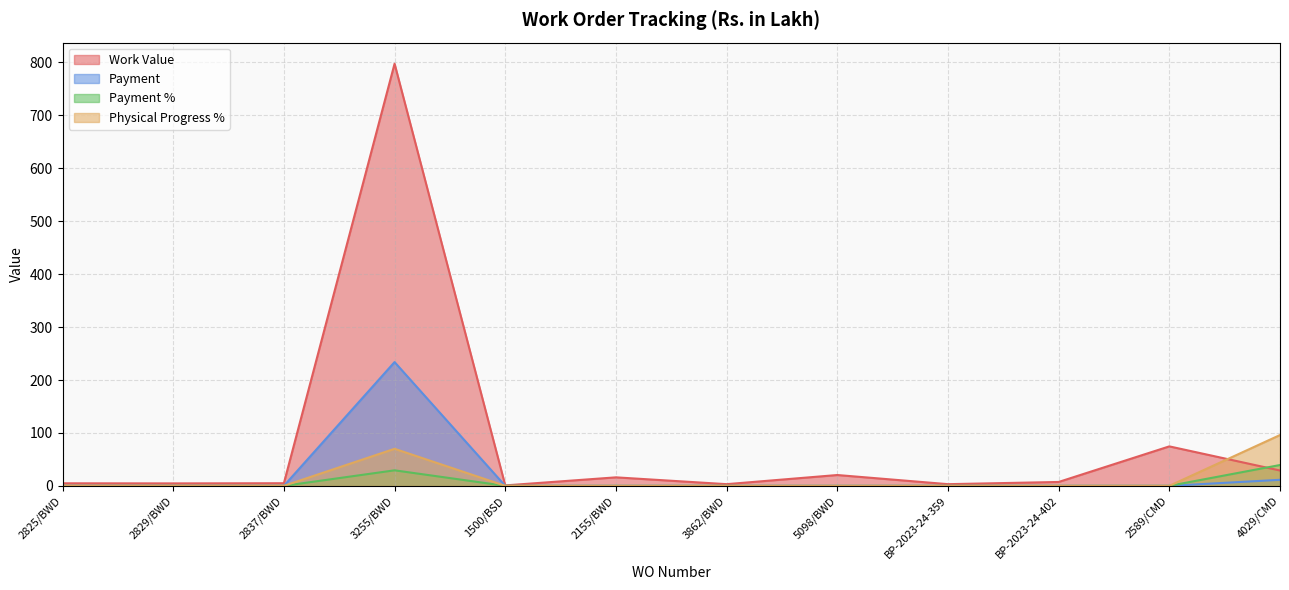

Rank the series by their maximum value, from highest to lowest.

Work Value, Payment, Physical Progress %, Payment %